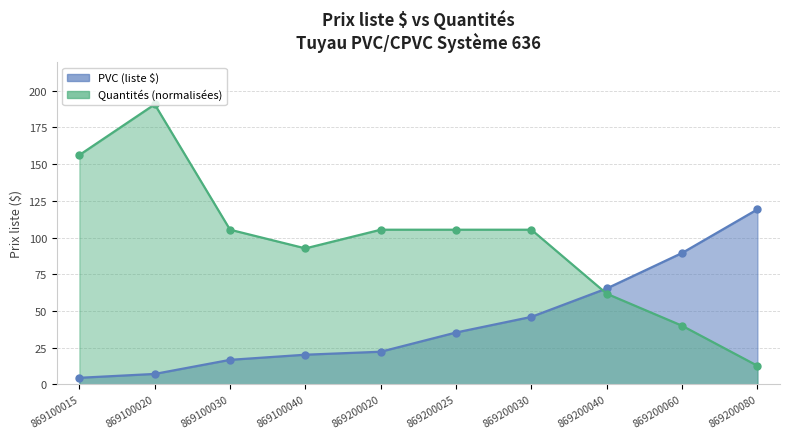

List the labels in order of value, largest first.

869200080, 869200060, 869200040, 869200030, 869200025, 869200020, 869100040, 869100030, 869100020, 869100015